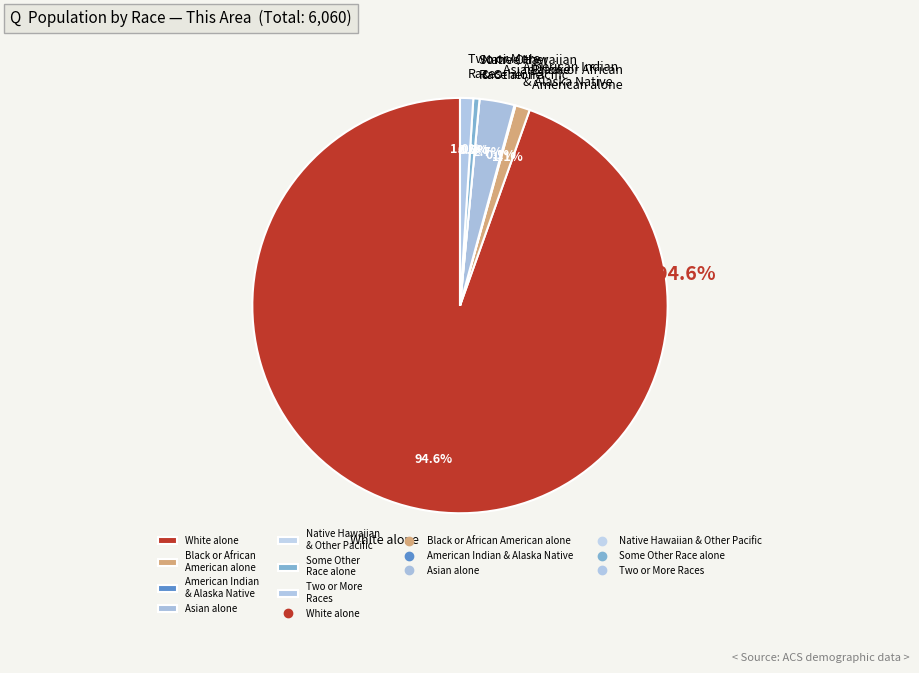

How many slices are in this pie chart?

7